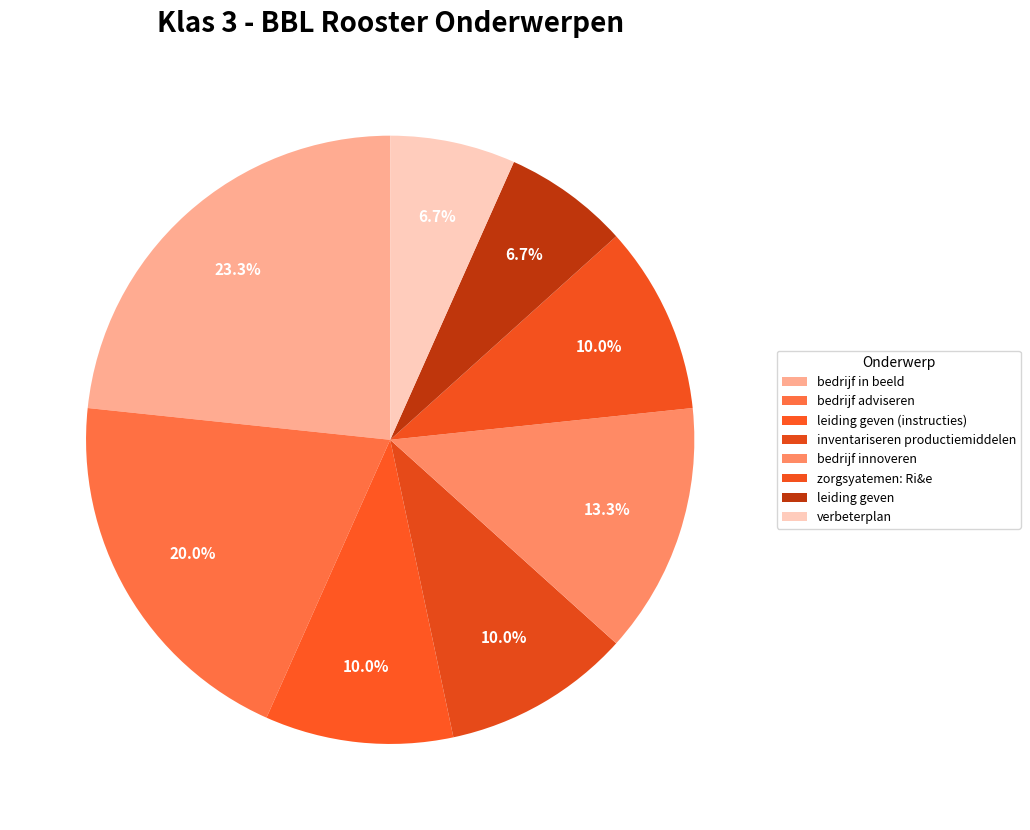

Count the number of slices in the pie.

8